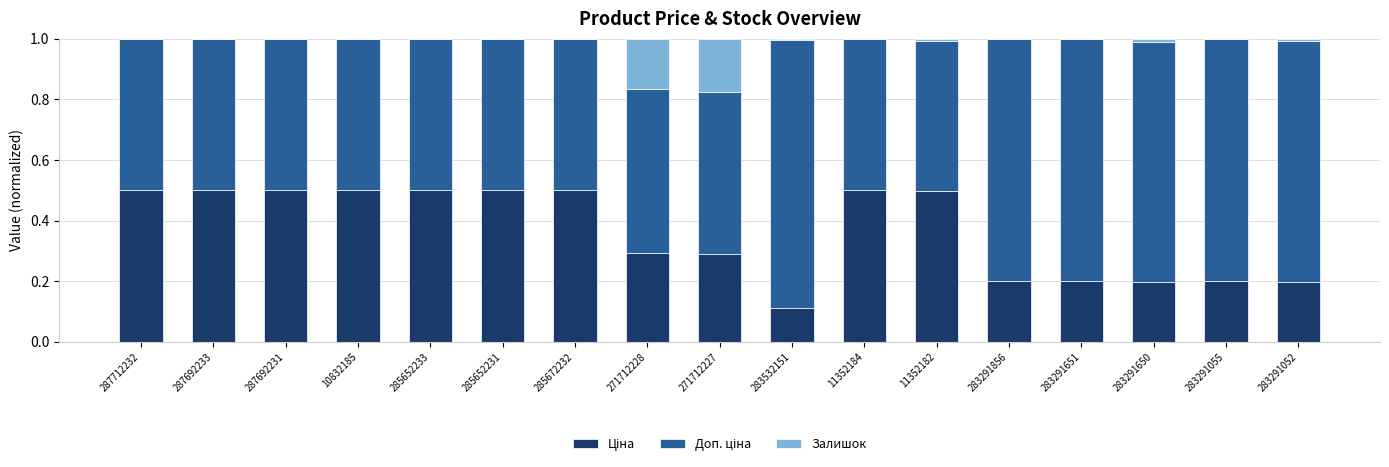

Count the number of categories in the chart.

17